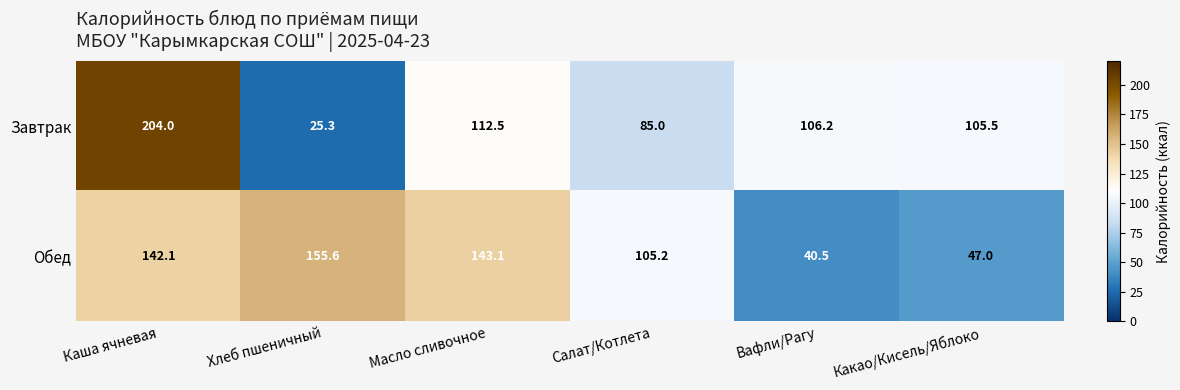

At which label is Завтрак closest to 114?

Масло сливочное